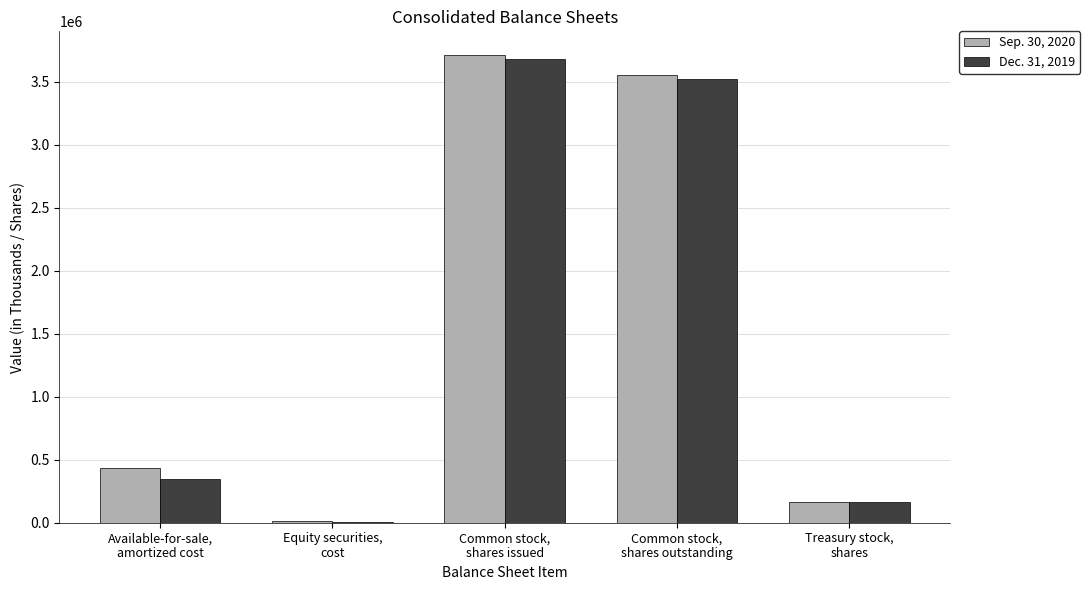

How many groups of bars are there?

5